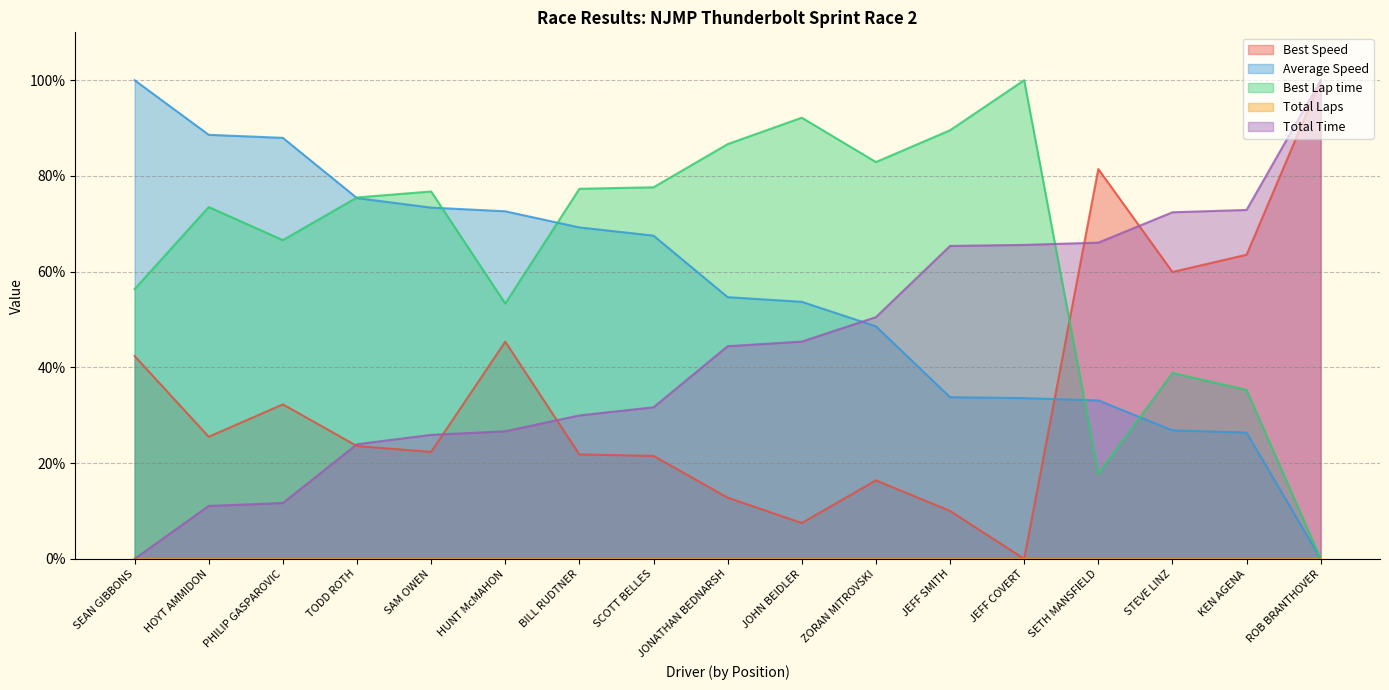

The value of Best Lap time at KEN AGENA is 35.3. True or false?

True